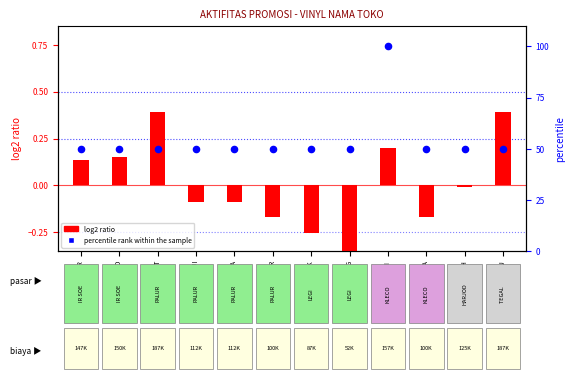

What are all the series names shown in the legend?

log2 ratio, percentile rank within the sample